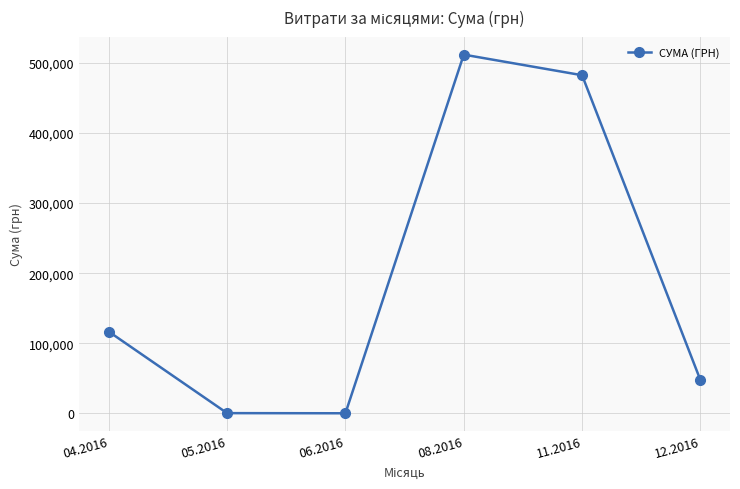

Which category has the highest value across all series?

08.2016